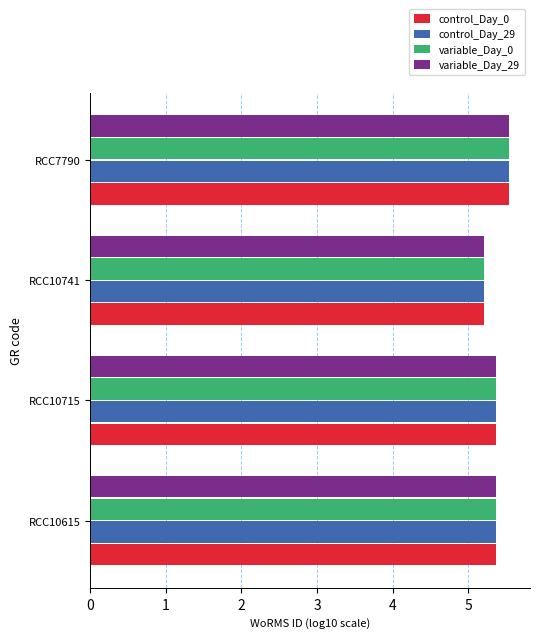

The value of control_Day_29 at RCC10741 is 1.5. True or false?

False